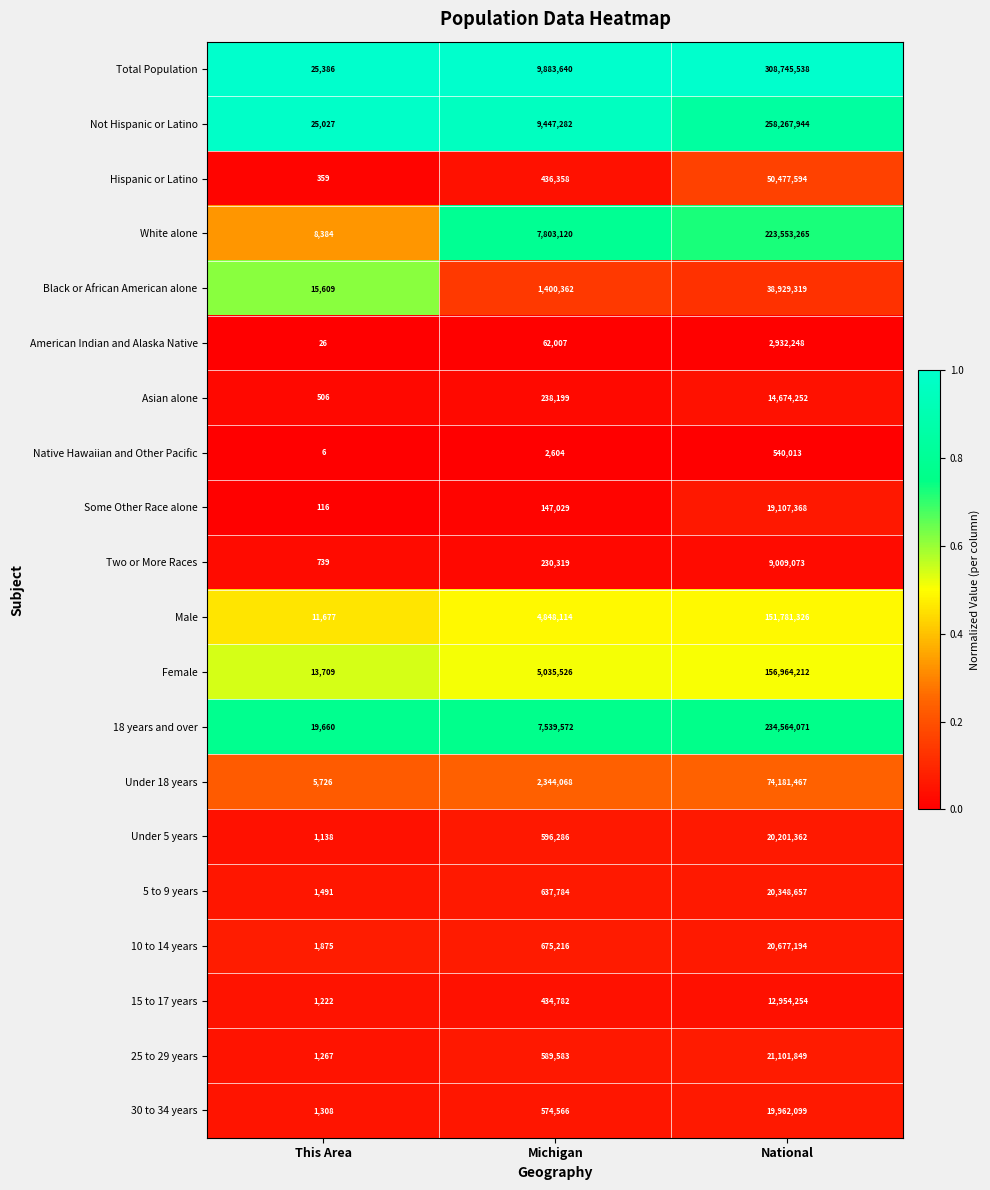

What is the maximum value for Male?

151781326